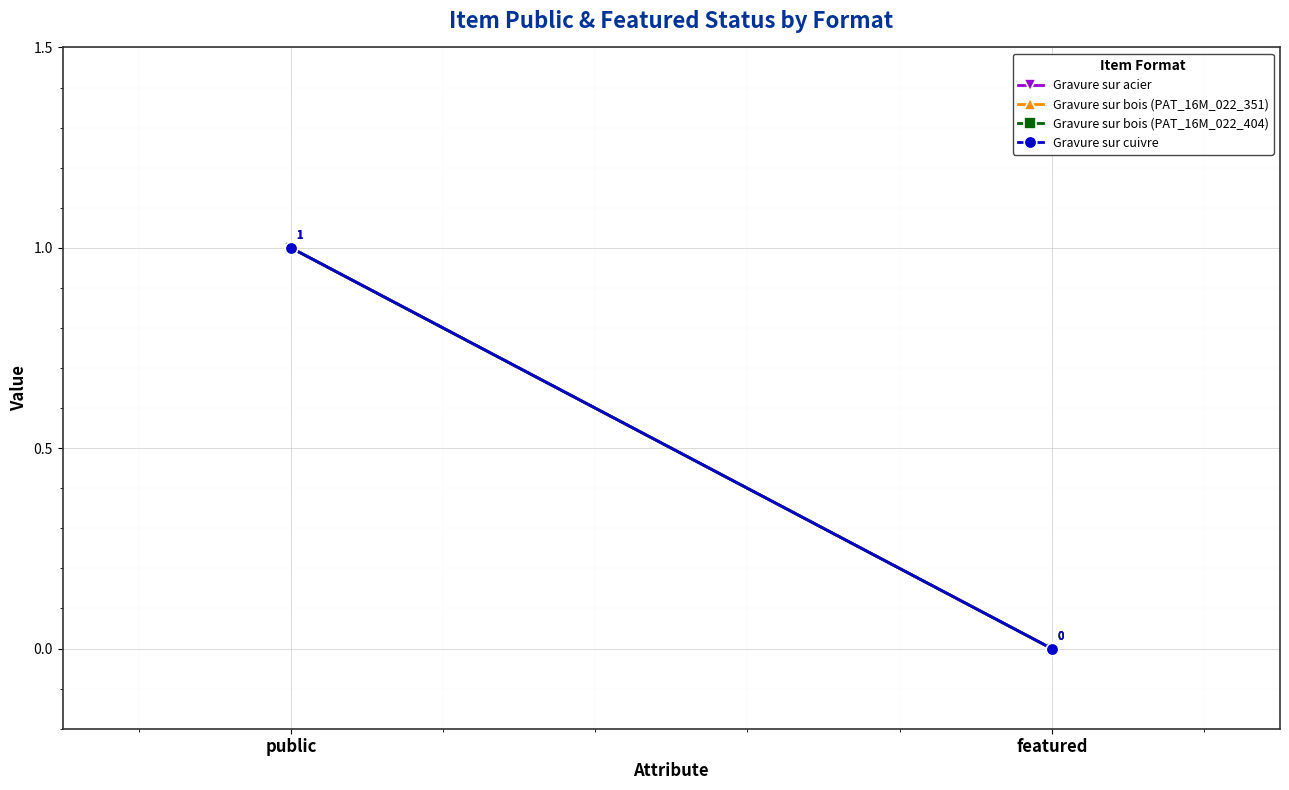

What is the sum of the Gravure sur cuivre values at public and featured?

1